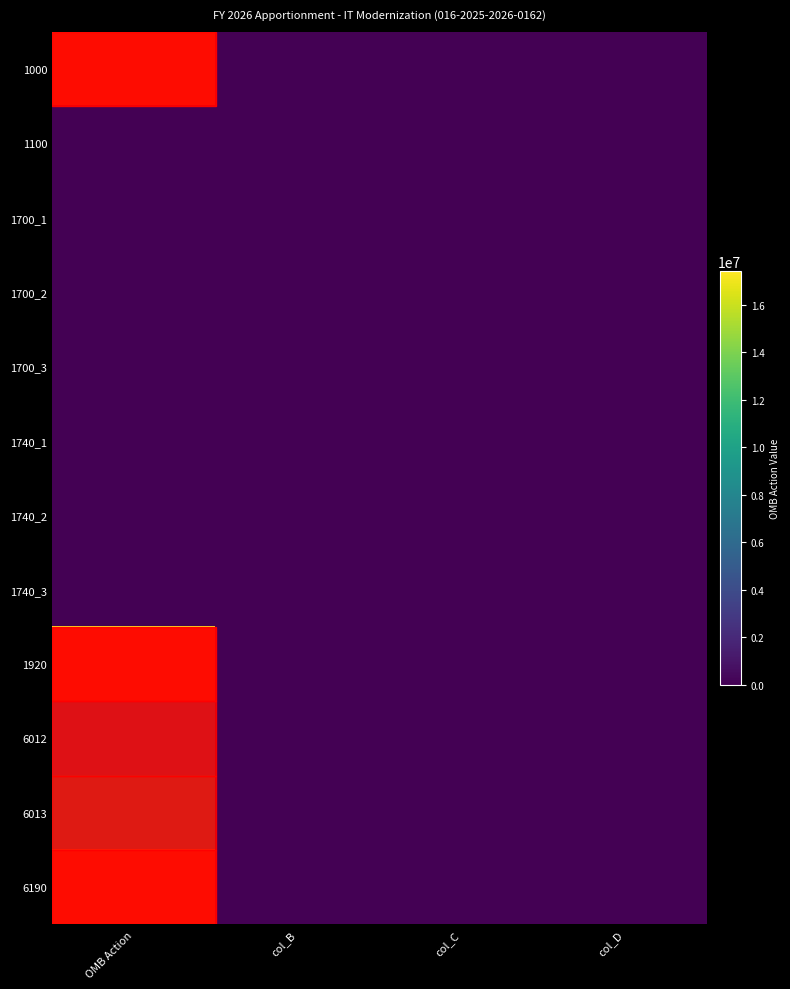

Reading left to right, transcribe all the data shown in this chart.

1000: OMB Action=17400002	col_B=0	col_C=0	col_D=0
1100: OMB Action=0	col_B=0	col_C=0	col_D=0
1700_1: OMB Action=0	col_B=0	col_C=0	col_D=0
1700_2: OMB Action=0	col_B=0	col_C=0	col_D=0
1700_3: OMB Action=0	col_B=0	col_C=0	col_D=0
1740_1: OMB Action=0	col_B=0	col_C=0	col_D=0
1740_2: OMB Action=0	col_B=0	col_C=0	col_D=0
1740_3: OMB Action=0	col_B=0	col_C=0	col_D=0
1920: OMB Action=17400002	col_B=0	col_C=0	col_D=0
6012: OMB Action=6500001	col_B=0	col_C=0	col_D=0
6013: OMB Action=10900001	col_B=0	col_C=0	col_D=0
6190: OMB Action=17400002	col_B=0	col_C=0	col_D=0